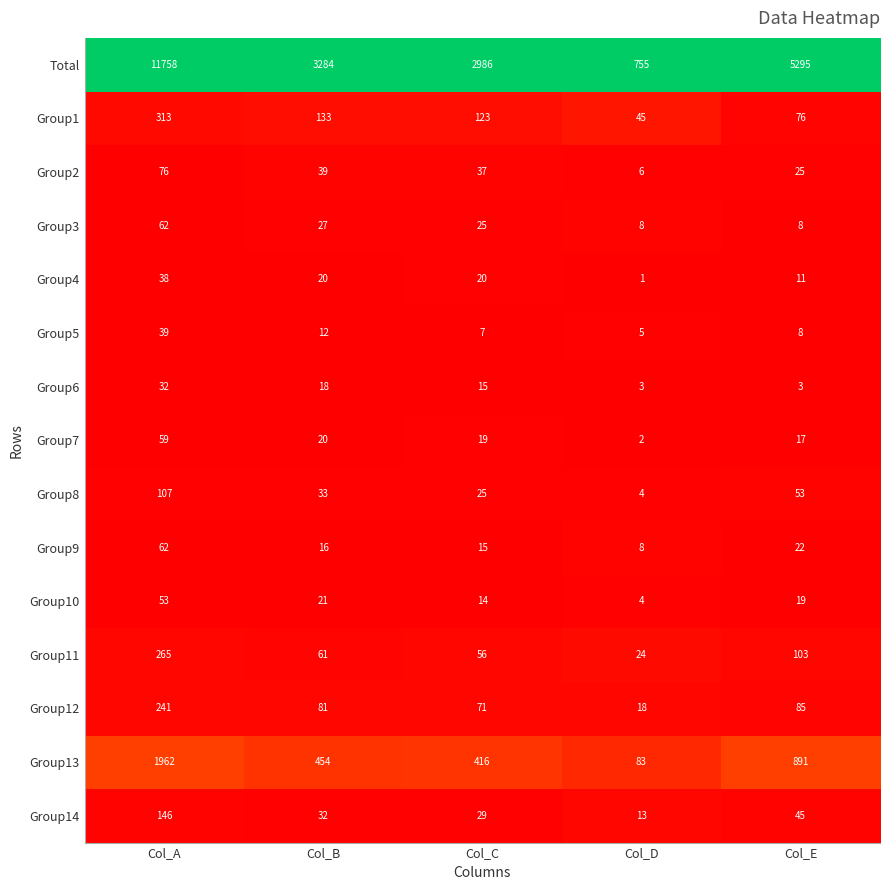

What is the total value across all series at Col_E?

6661